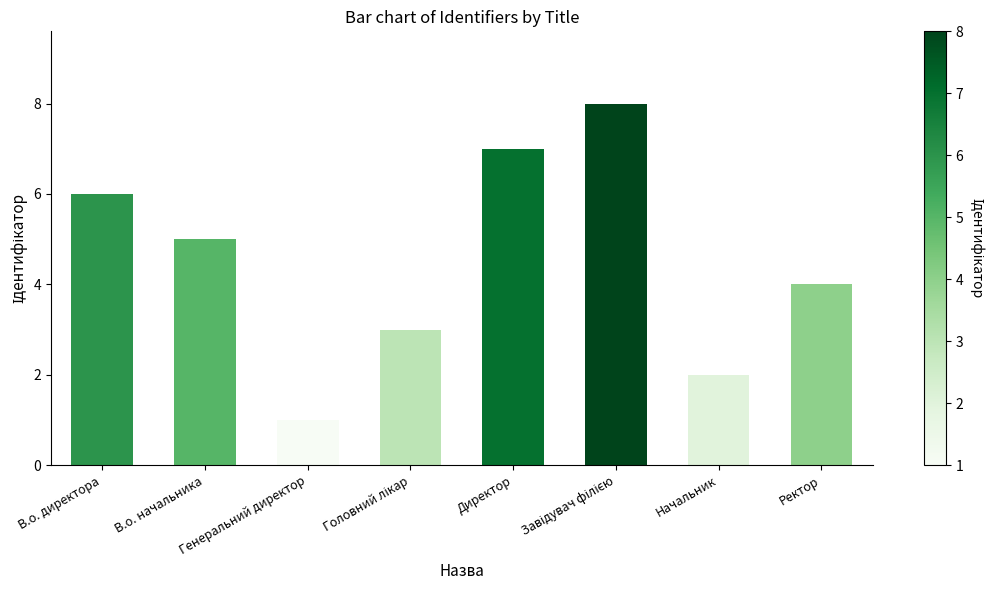

What is the label of the 6th bar from the right?

Генеральний директор